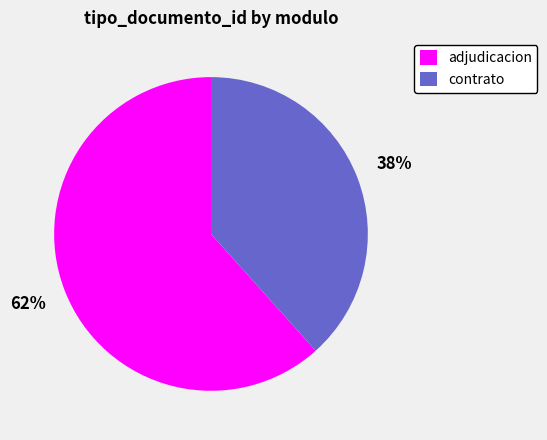

Approximately how many times larger is the value at contrato compared to adjudicacion?

0.6